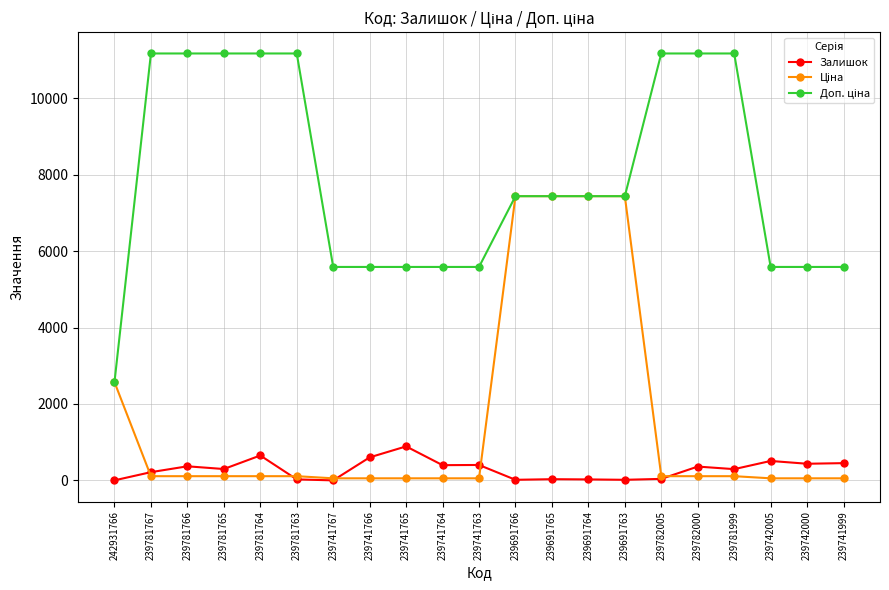

True or false: Залишок has more than 2 points higher than both neighbors.

True